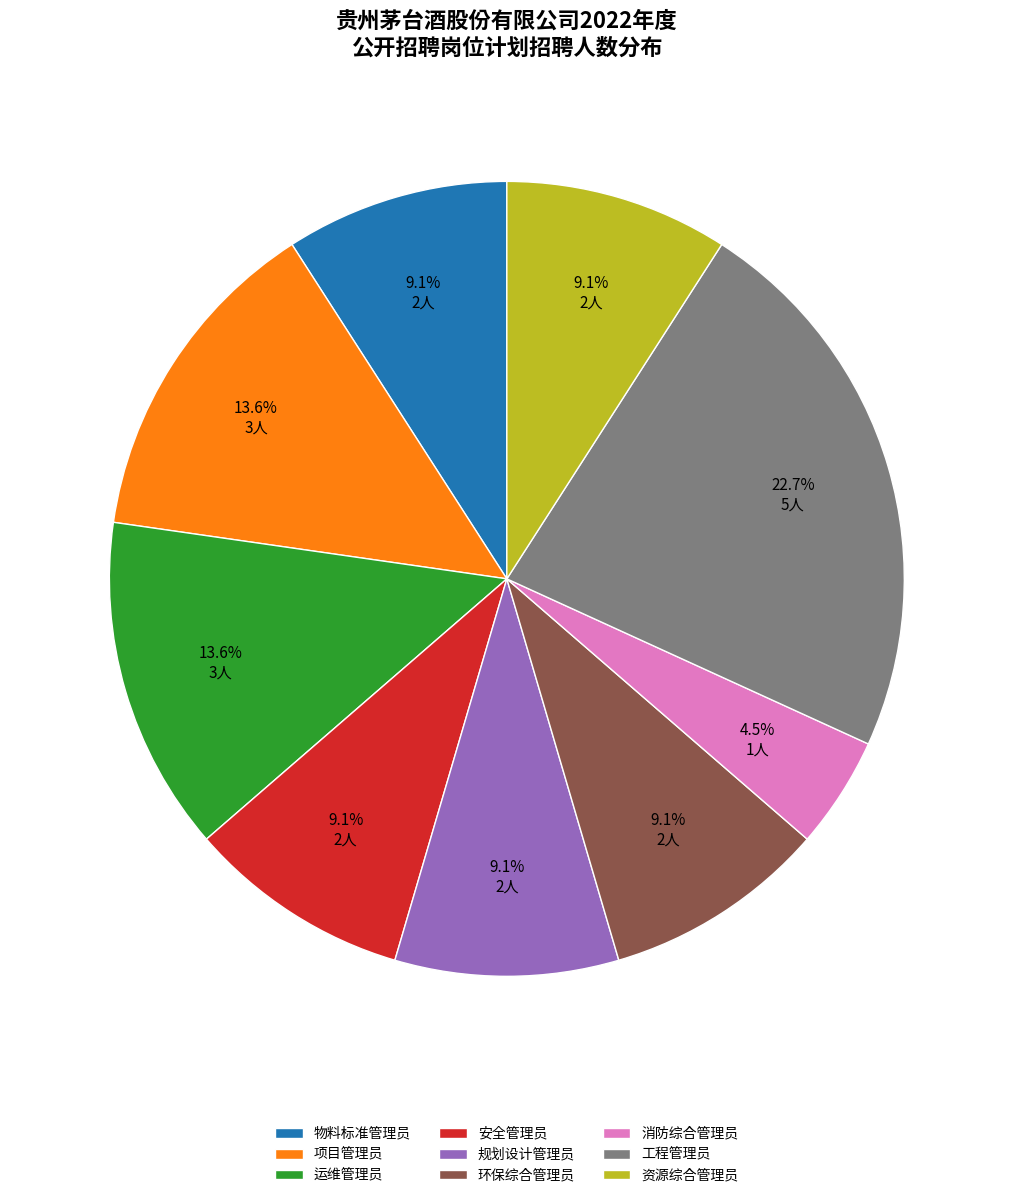

Between 运维管理员 and 工程管理员, which is larger?

工程管理员